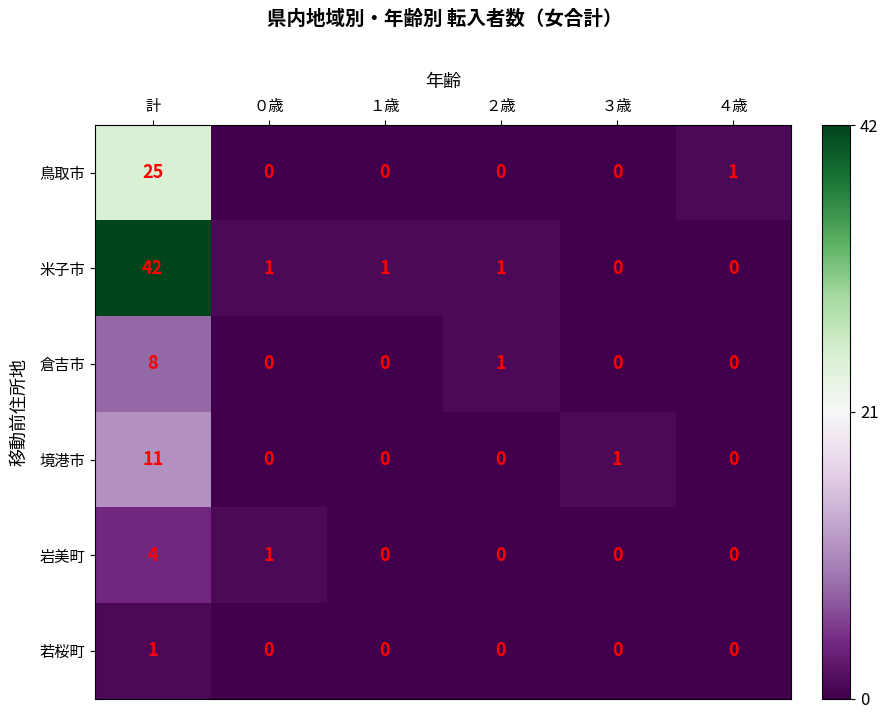

List the series in order of their peak value, highest first.

米子市, 鳥取市, 境港市, 倉吉市, 岩美町, 若桜町